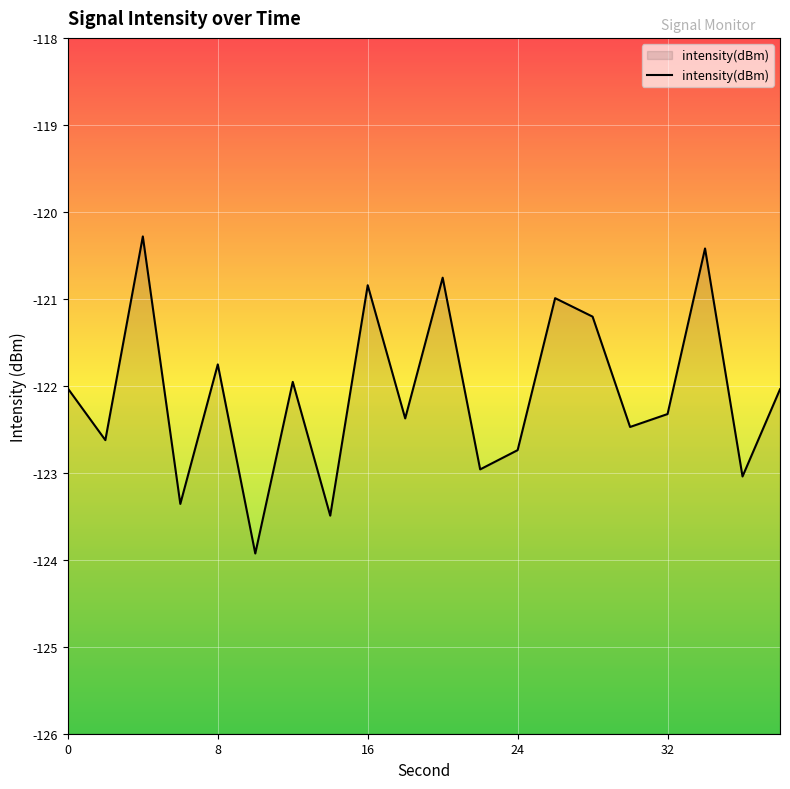

What is the difference between the maximum and minimum values?

3.6